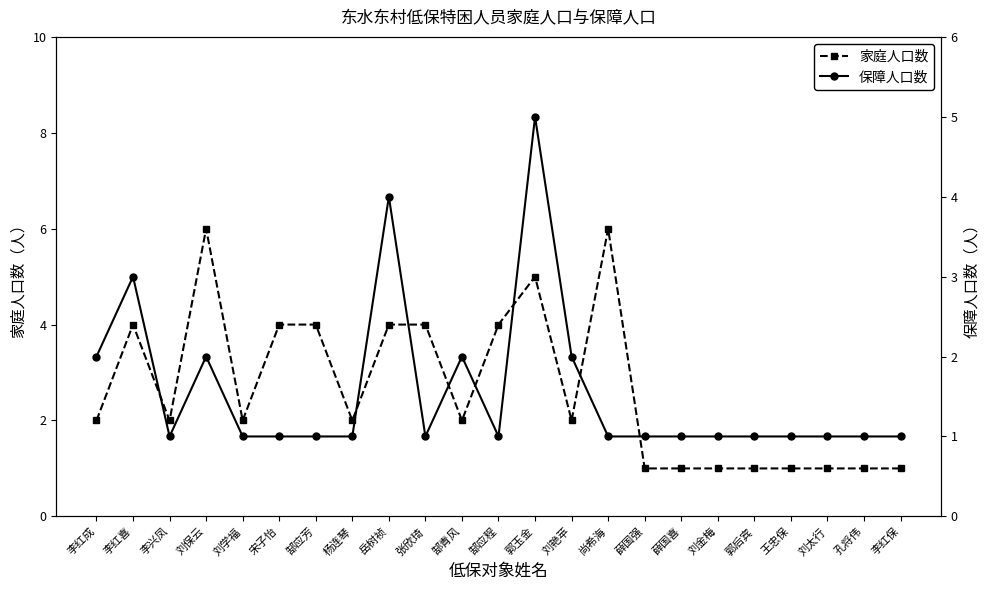

At which label is 保障人口数 closest to 3?

李红喜